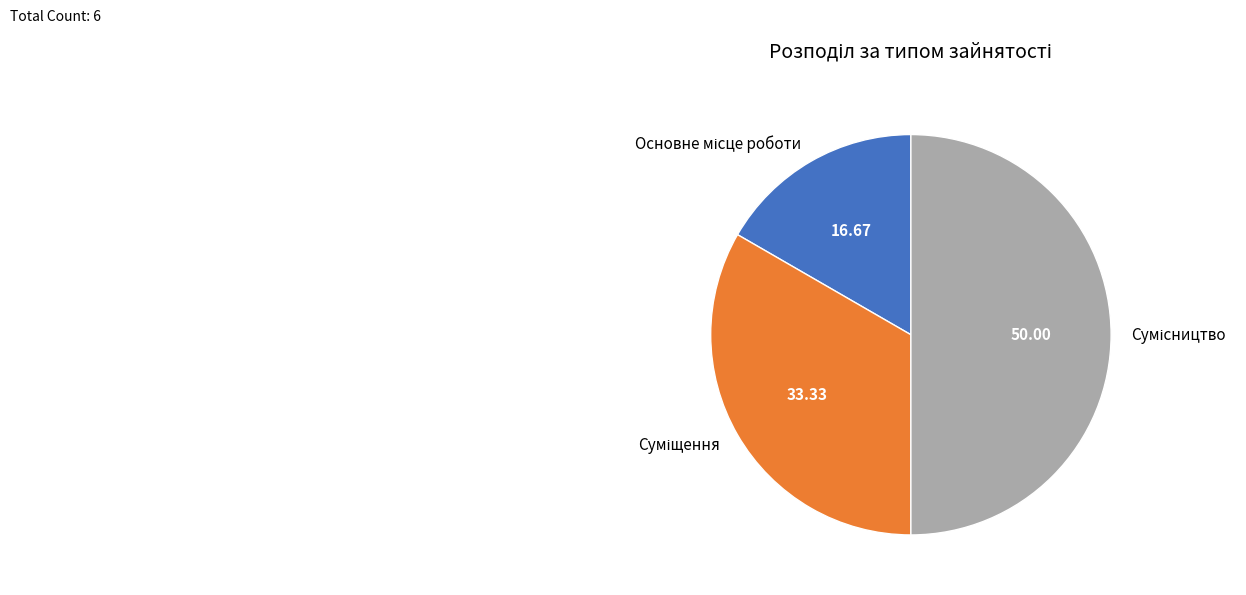

Does any single category account for the majority?

No